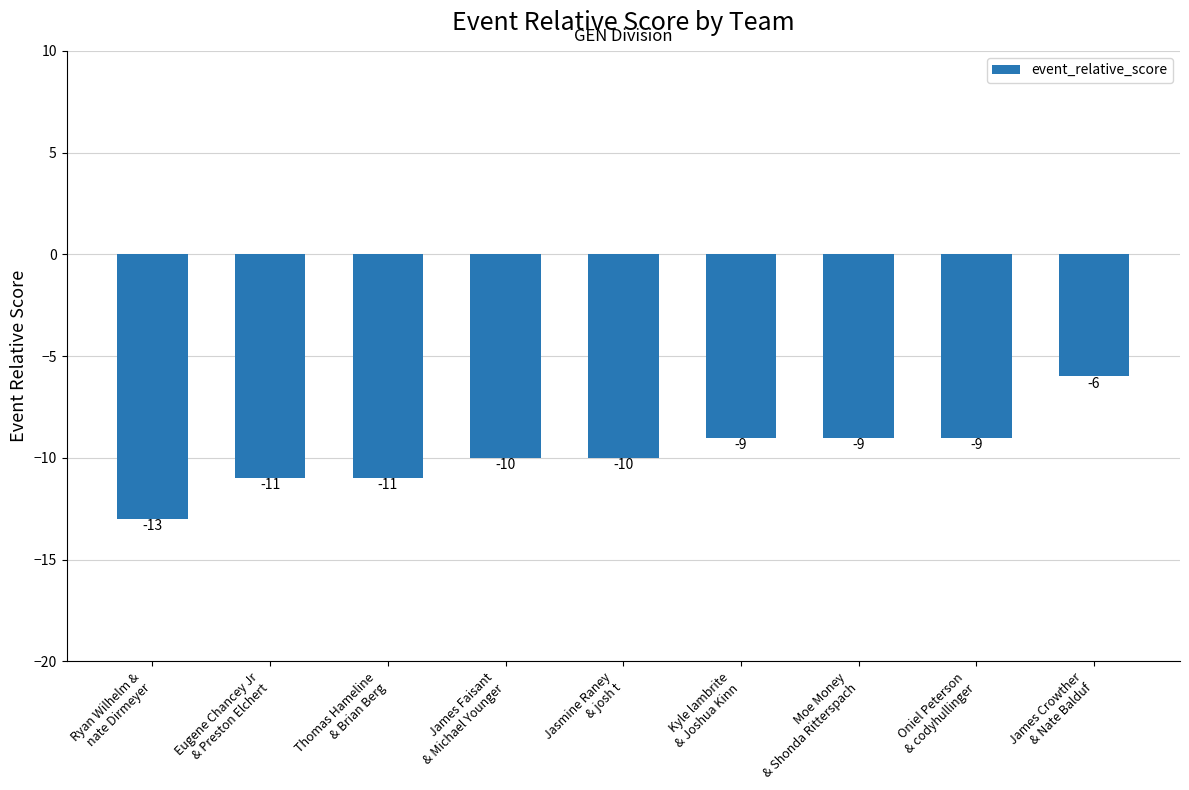

What is the minimum value shown in the chart?

-13